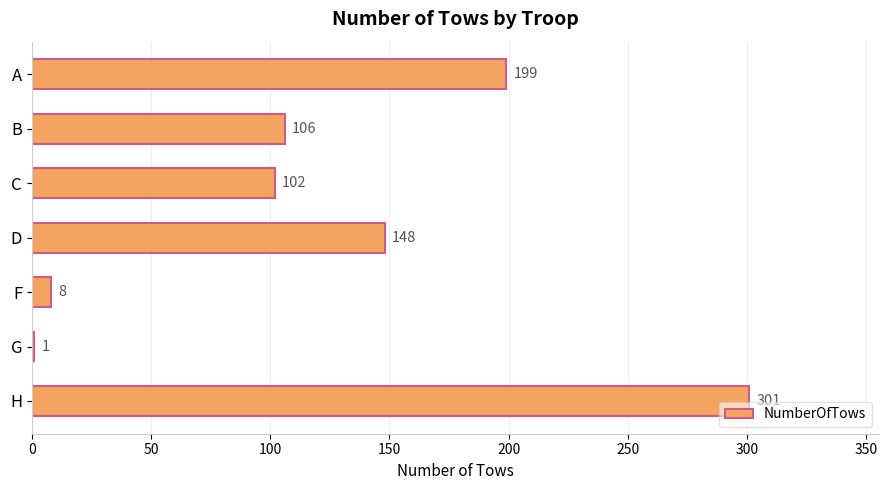

Are the bars horizontal?

Yes